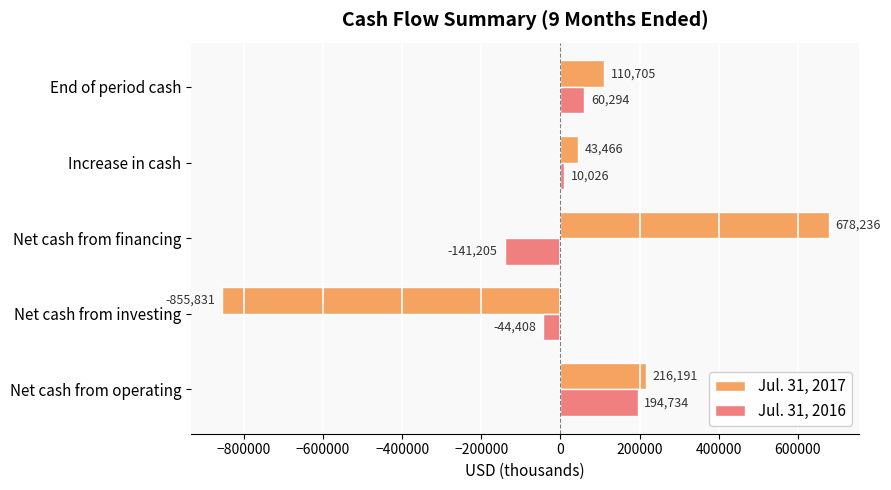

What is the highest value of the Jul. 31, 2017 series?

678236